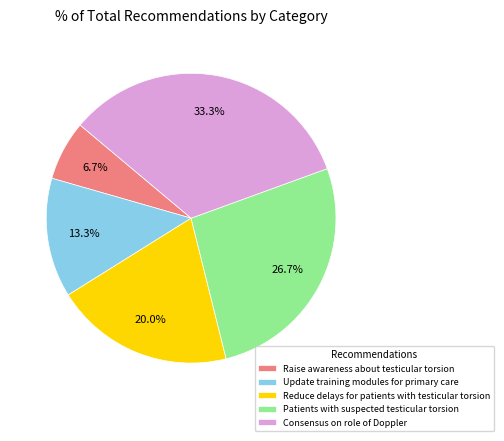

Is it true that Reduce delays for patients with testicular torsion is 9% of the pie?

False